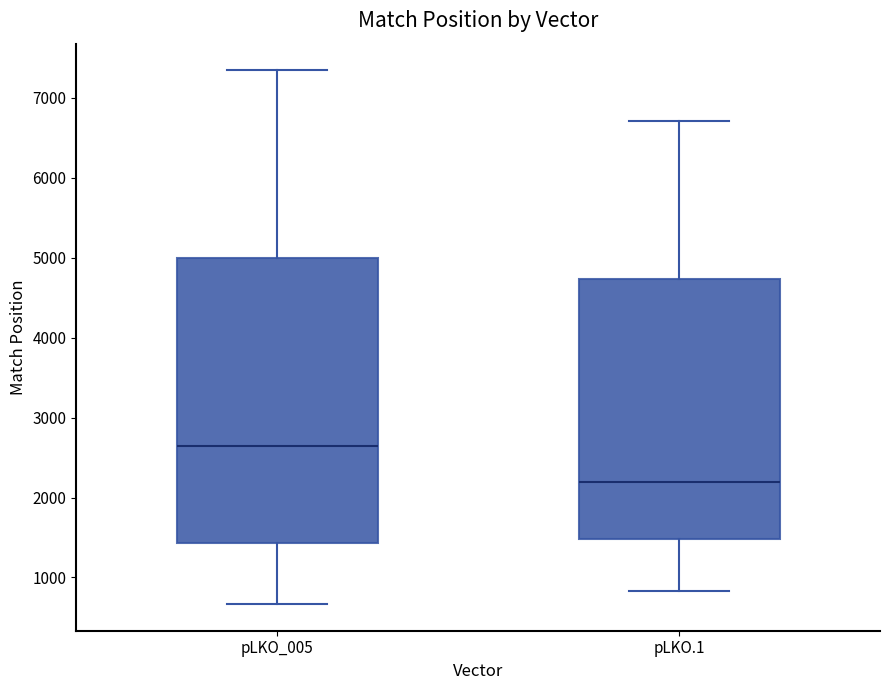

Reading left to right, transcribe this box plot: for each box, give where its median line is, the range the box spans, and where its two whiskers end, as read against the y-axis. The values are not printed on the chart, so give them approximately, as read against the axis.

pLKO_005: median 2600, box 1400 to 5000, whiskers 700 to 7300
pLKO.1: median 2200, box 1500 to 4700, whiskers 800 to 6700